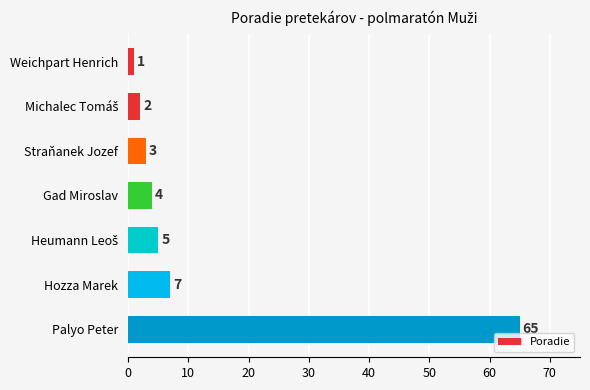

Reading bottom to top, transcribe all the data shown in this chart.

65	7	5	4	3	2	1